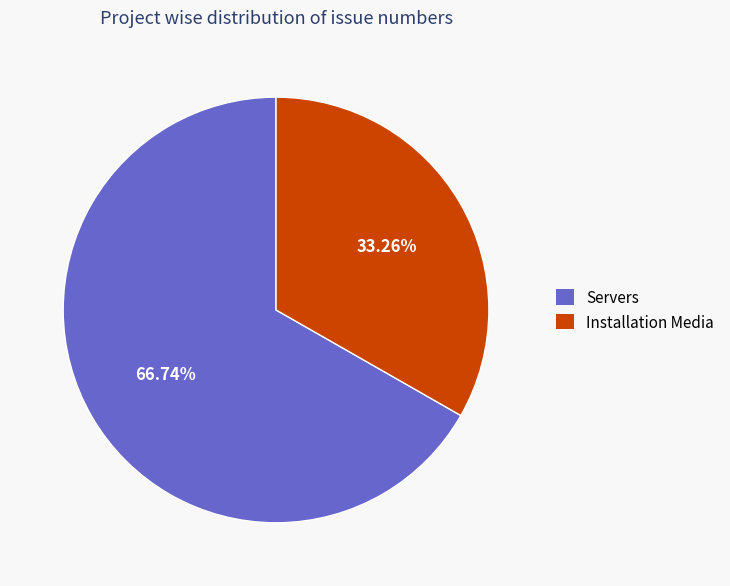

Does any single category account for the majority?

Yes